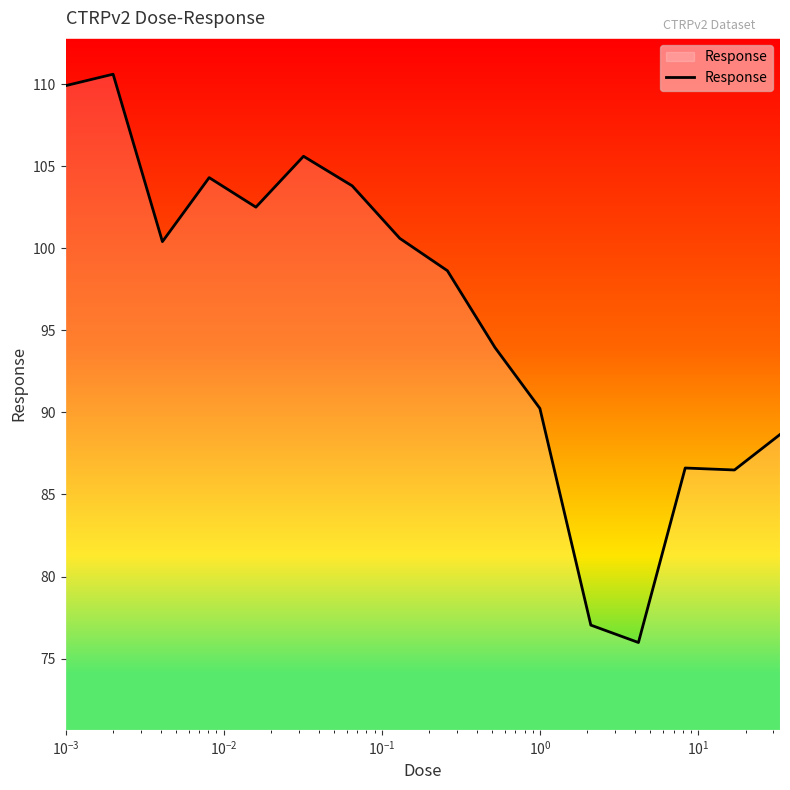

What is the minimum value shown in the chart?

76.0